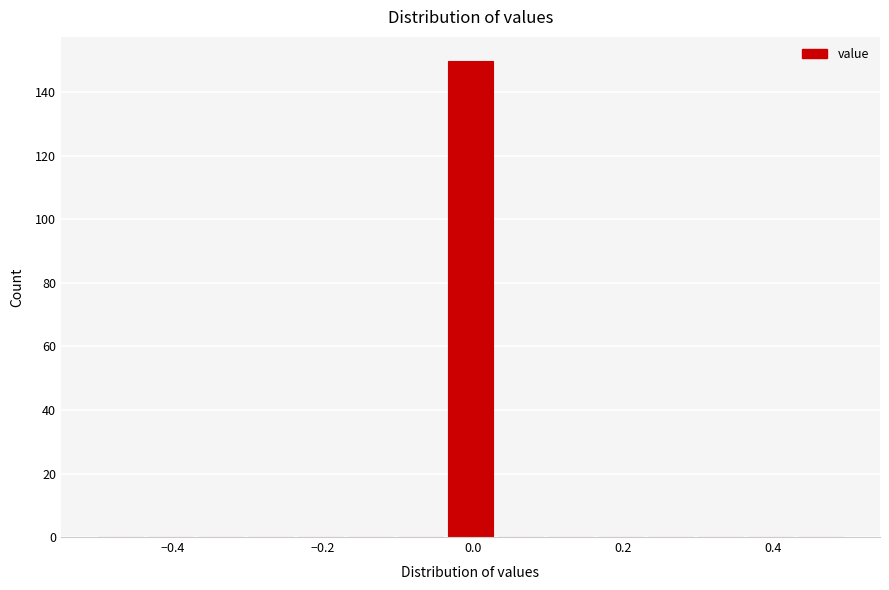

Read against the x-axis, roughly where is the centre of the tallest bar?

0.00